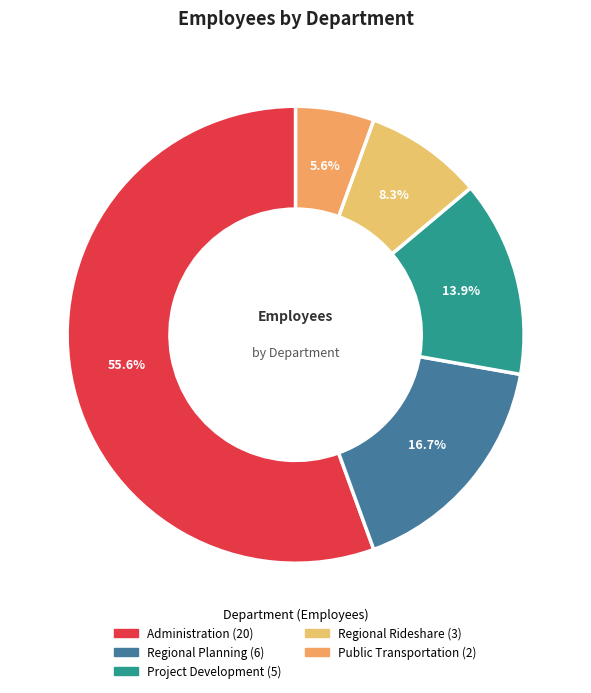

How many slices are in this pie chart?

5